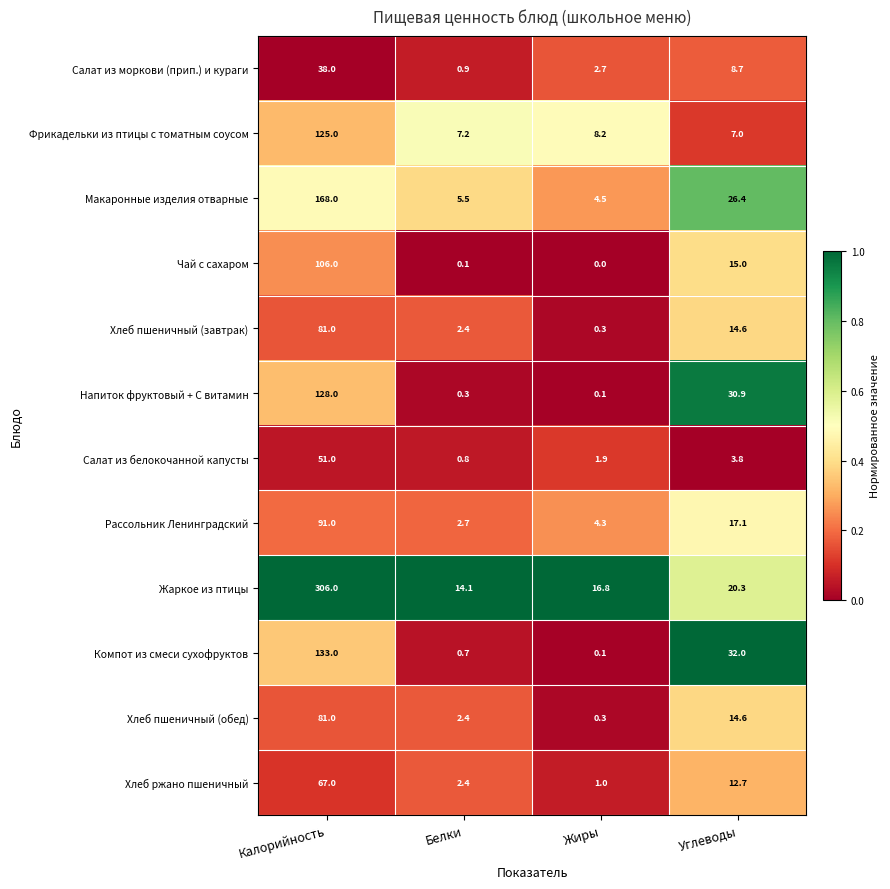

Which series has the largest total across all categories?

Жаркое из птицы